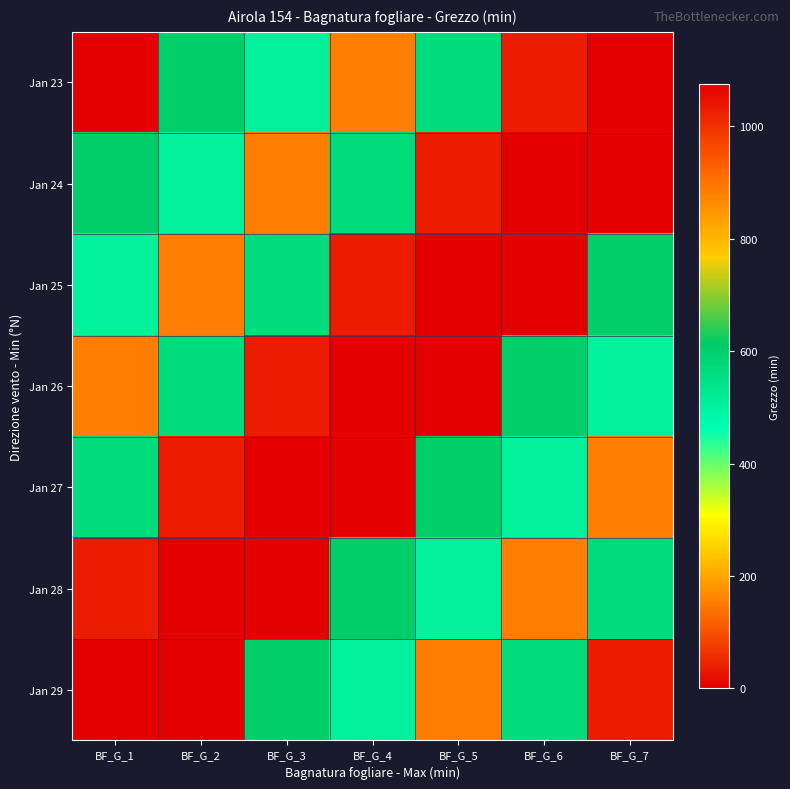

Count the number of categories in the chart.

7